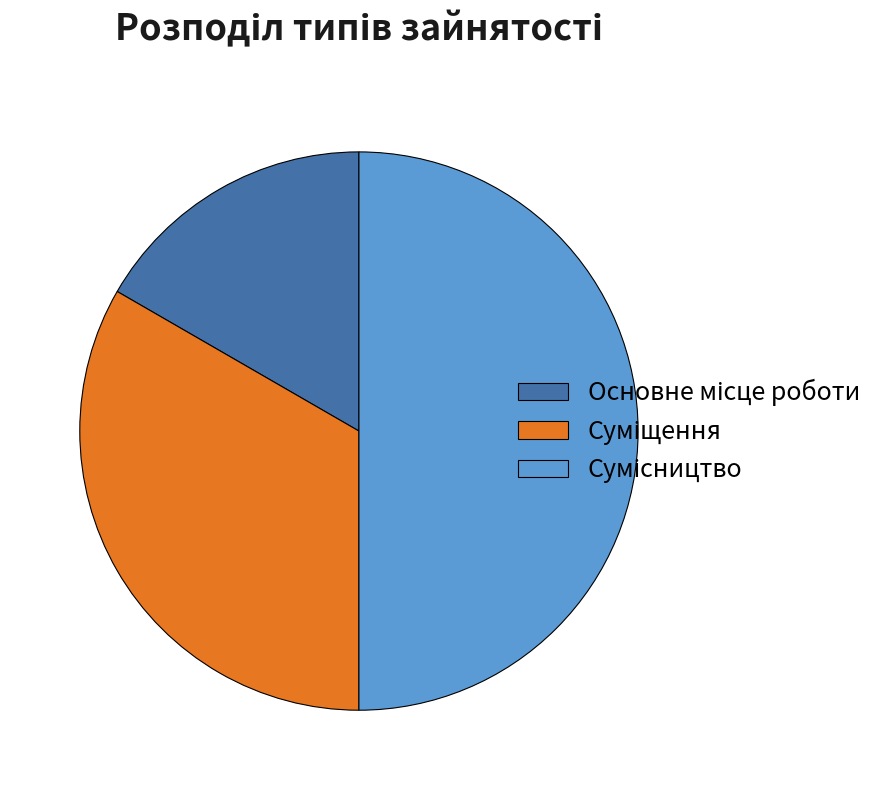

Which category has the biggest portion of the pie?

Сумісництво